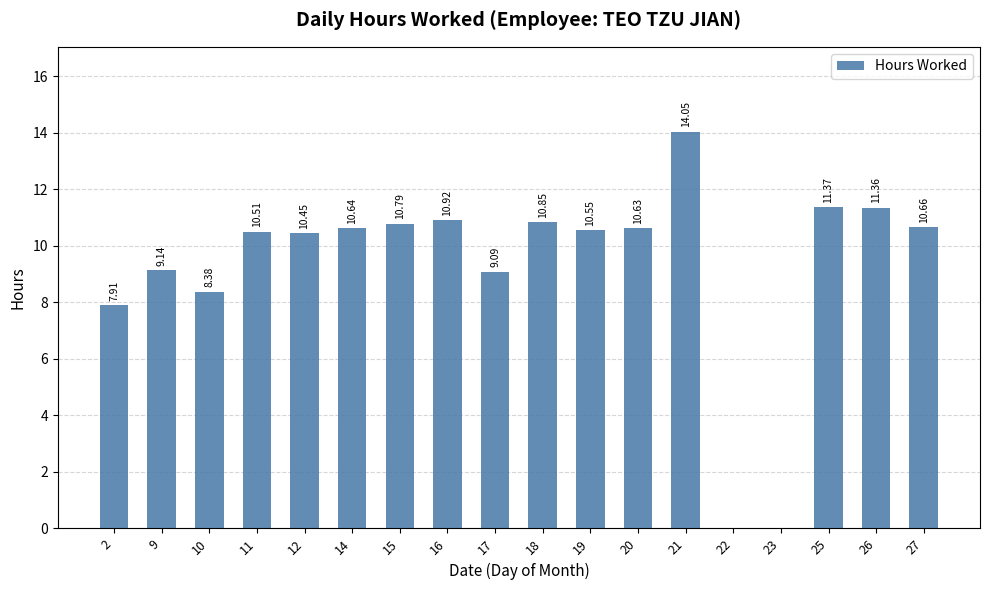

Which has a higher value, 21 or 23?

21